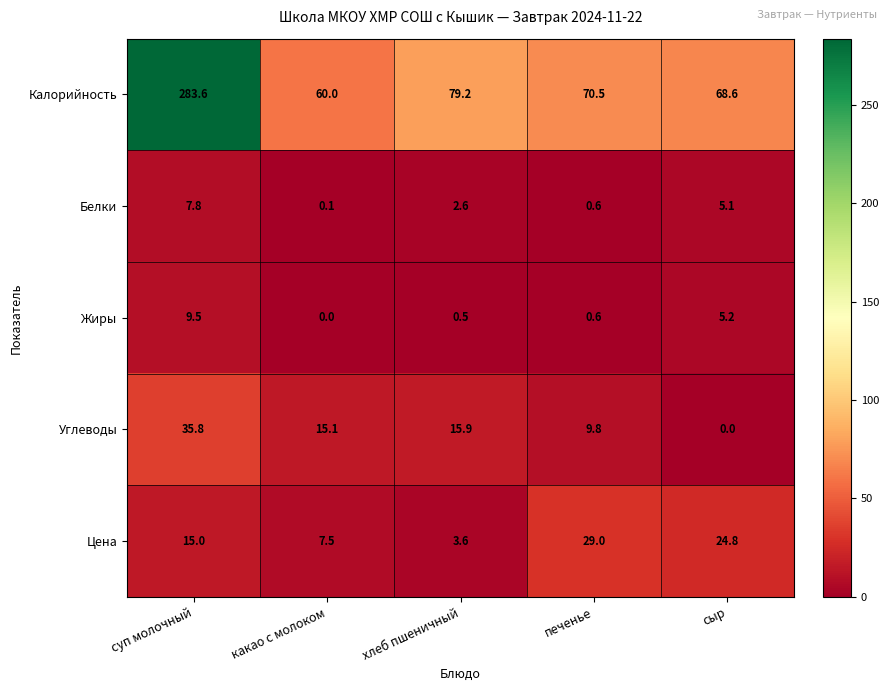

Between какао с молоком and сыр, which series saw the biggest shift?

Цена